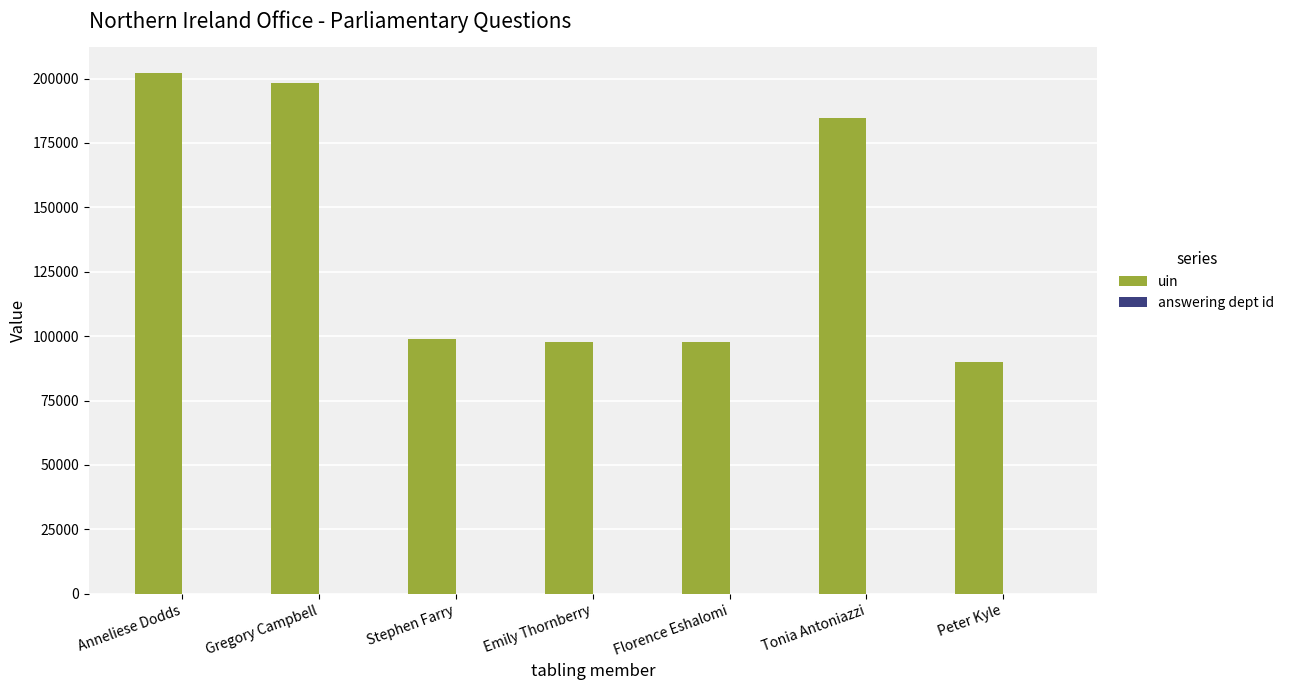

What is the highest value of the uin series?

202103